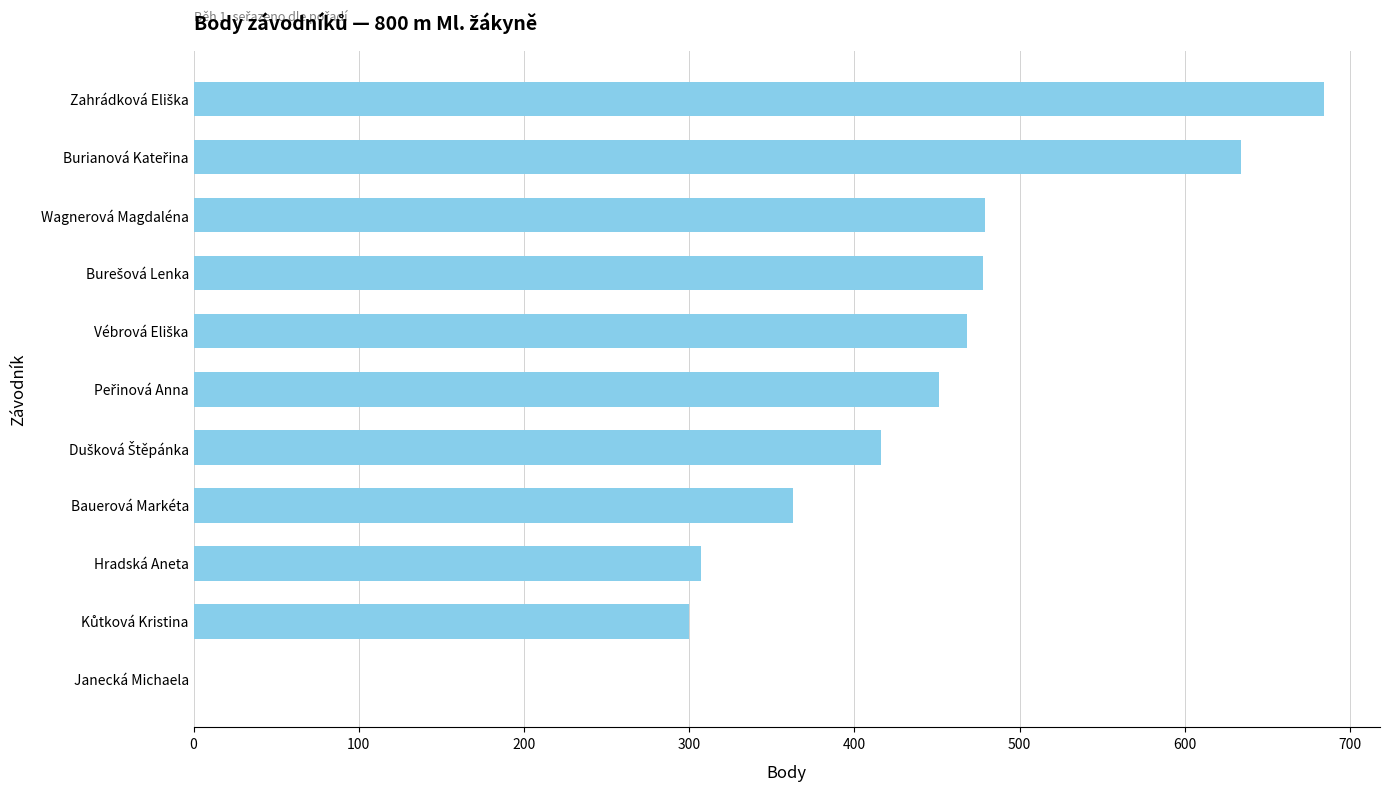

What is the average value?

416